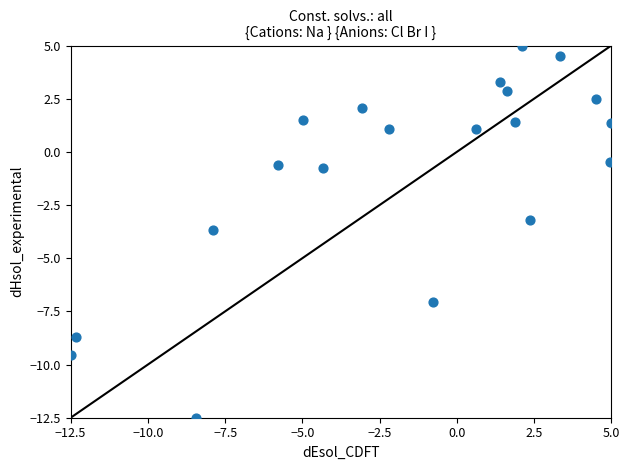

What Y value in the scatter plot is closest to -3?

-3.2